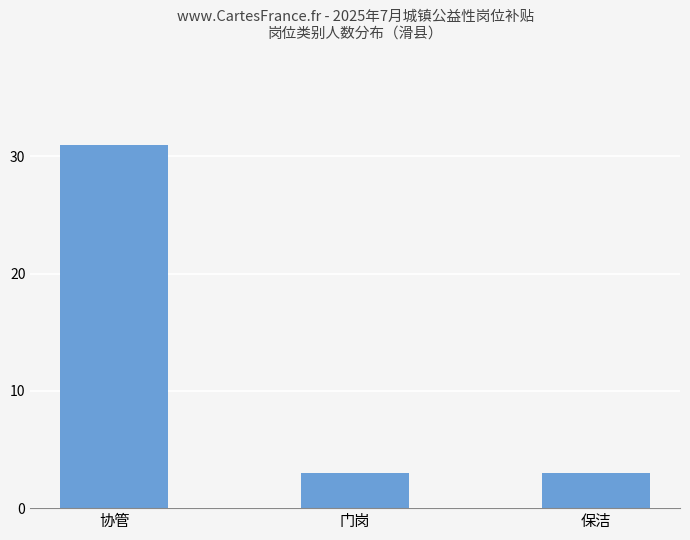

What is the minimum value shown in the chart?

3